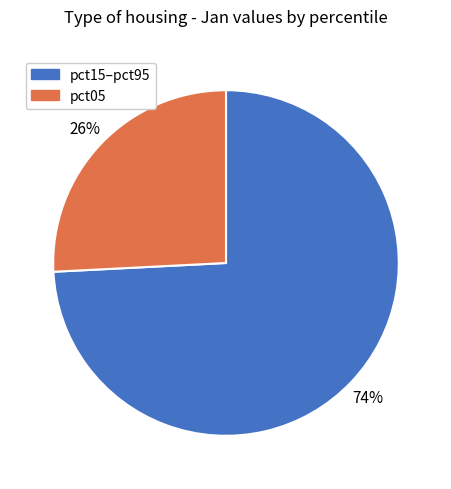

Rank the categories by value from highest to lowest.

pct15–pct95, pct05